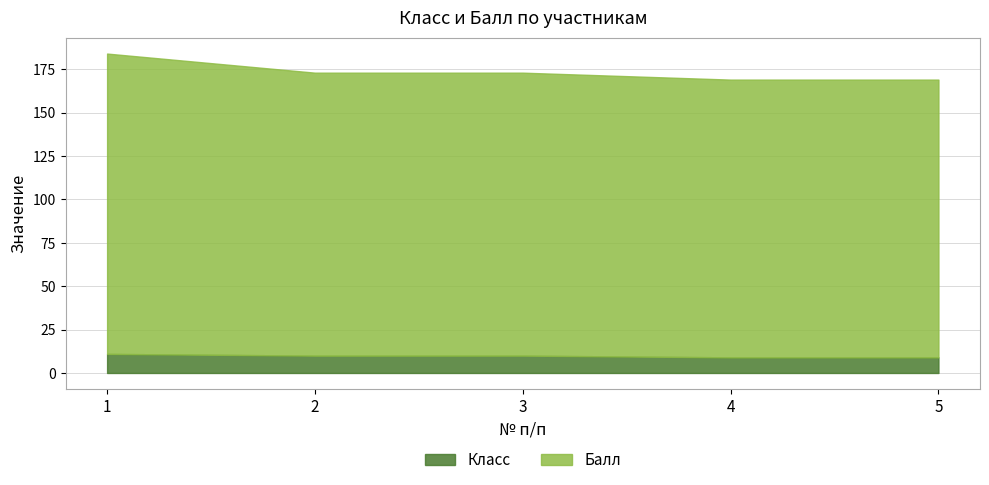

What value does the Балл series have at 4, to the nearest 5?

160